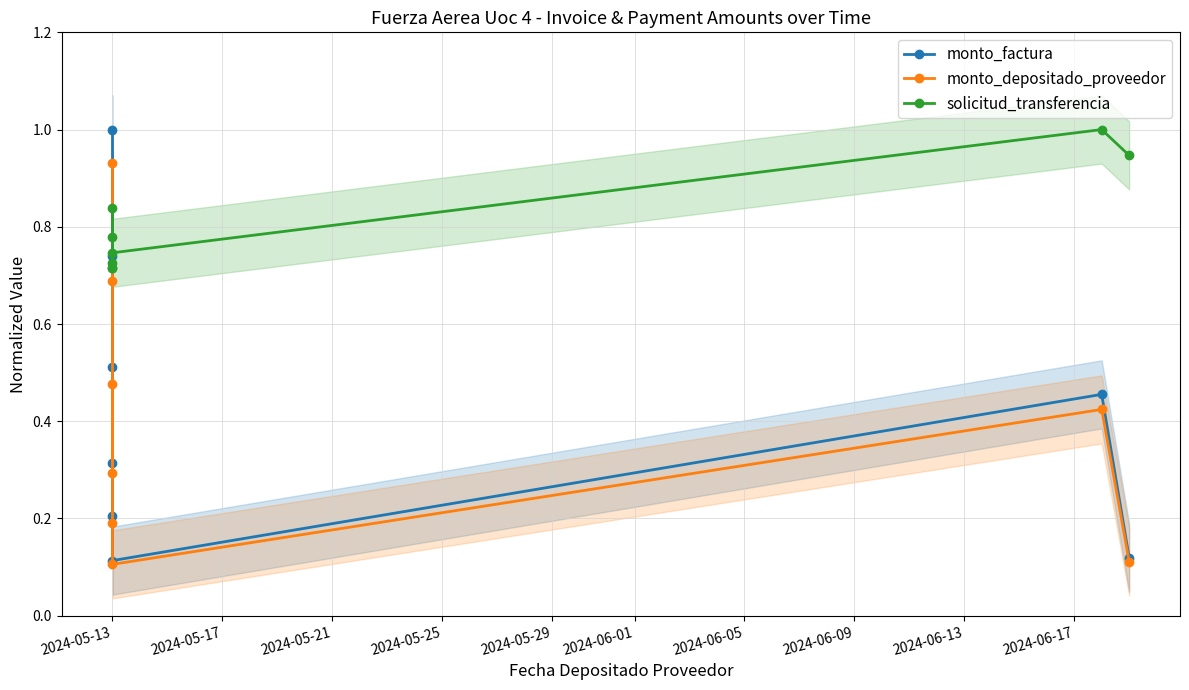

What are all the series names shown in the legend?

monto_factura, monto_depositado_proveedor, solicitud_transferencia